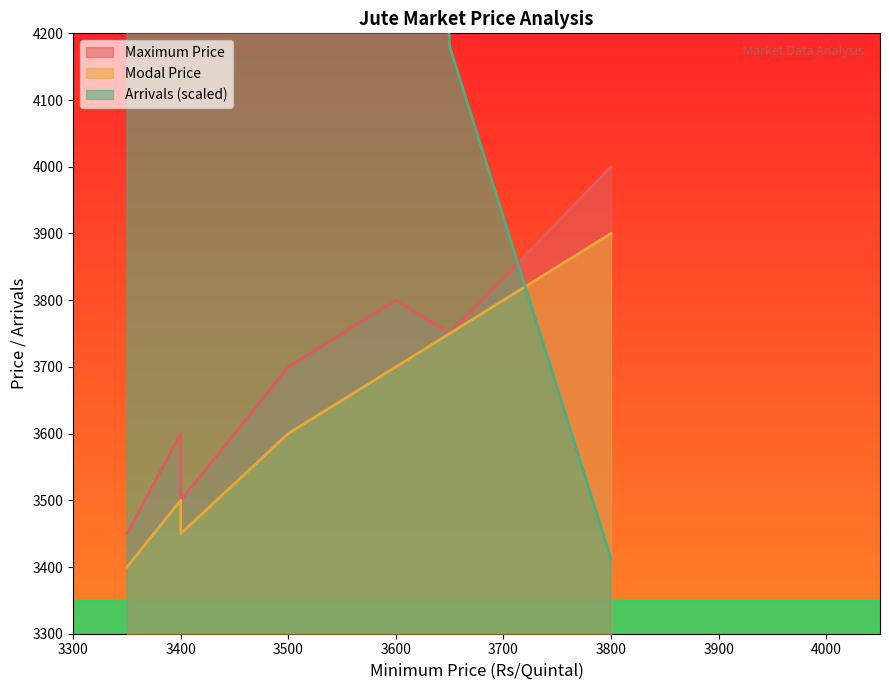

The Maximum Price series shows 3800.0 at Kaliaganj. True or false?

True